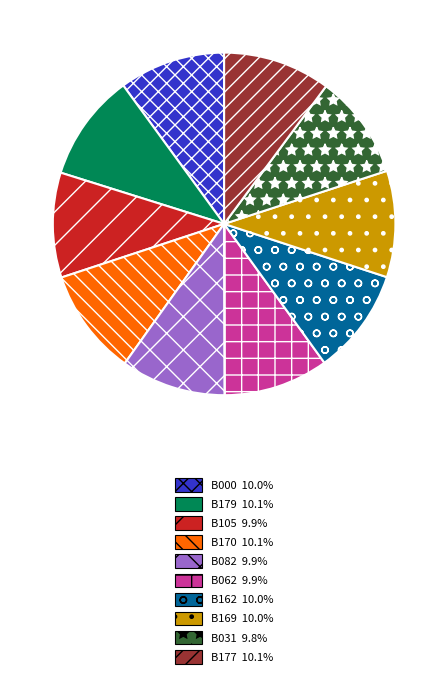

Is there any slice that represents more than half of the pie?

No